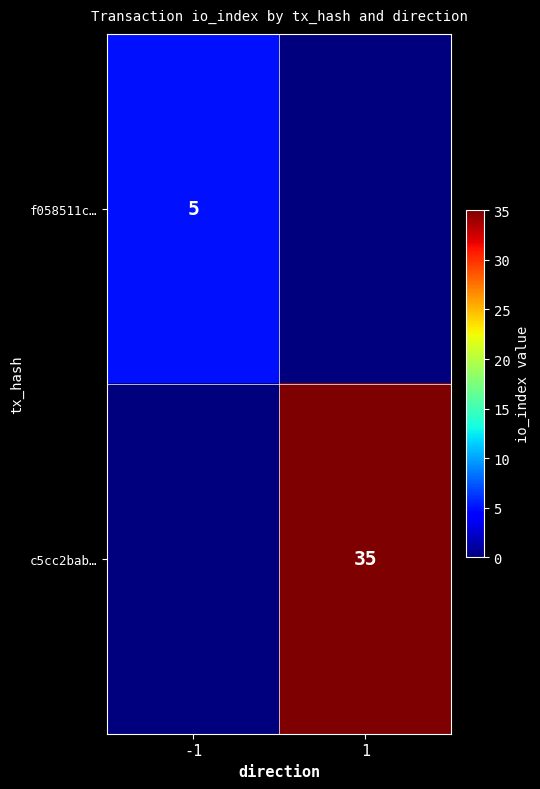

True or false: f058511c… has a value of 5 at -1.

True